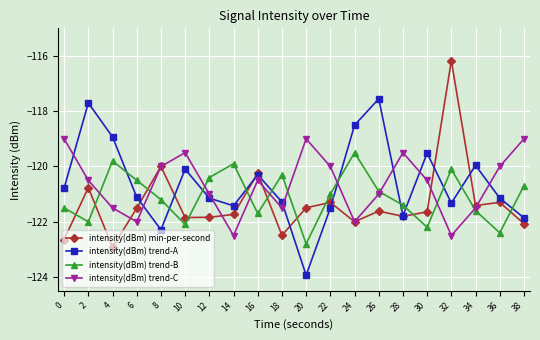

Which series changed the most between 0 and 34?

intensity(dBm) trend-C